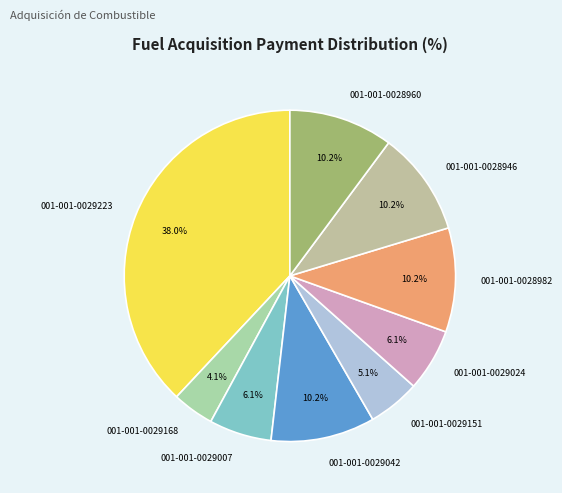

What percentage is NOT represented by 001-001-0028946?

89.8%